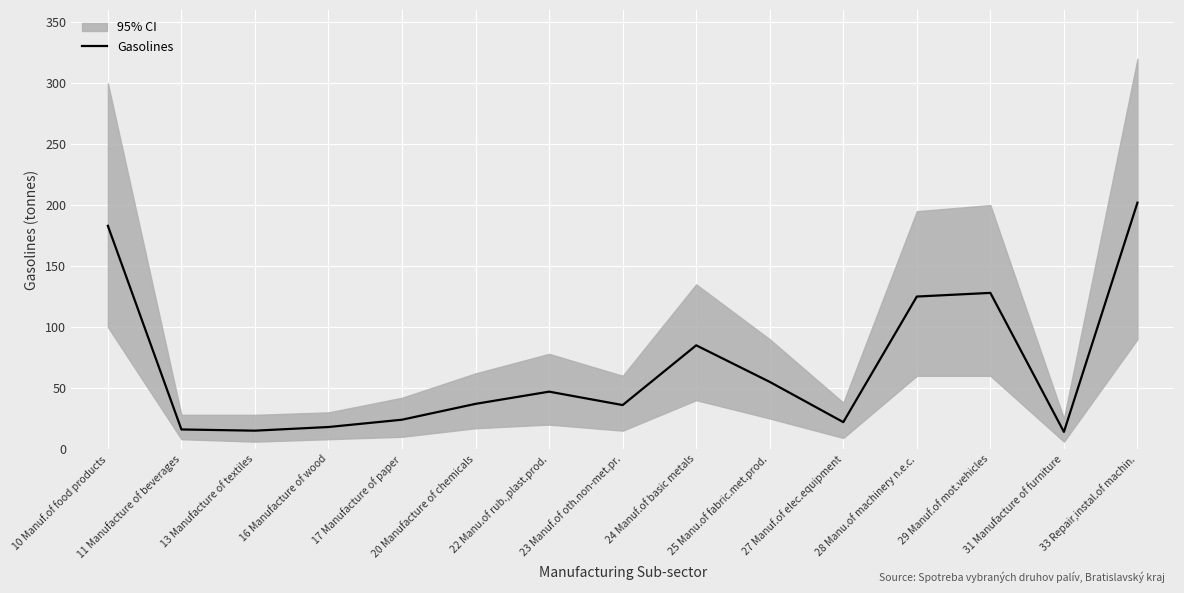

What is the value of the 6th point from the left?

37